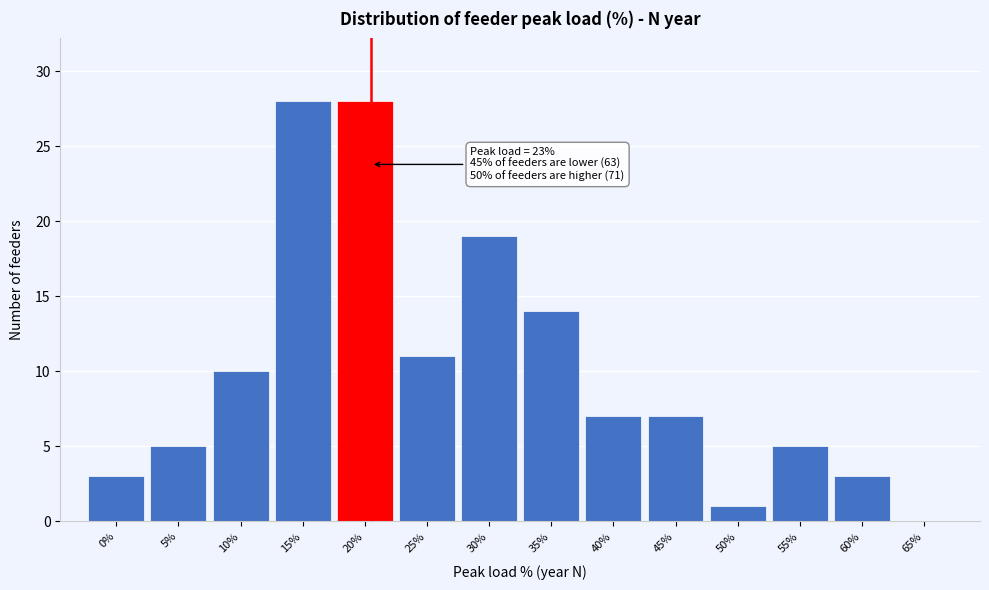

Reading right to left, list all the values displayed in this chart.

65%=0	60%=3	55%=5	50%=1	45%=7	40%=7	35%=14	30%=19	25%=11	20%=28	15%=28	10%=10	5%=5	0%=3